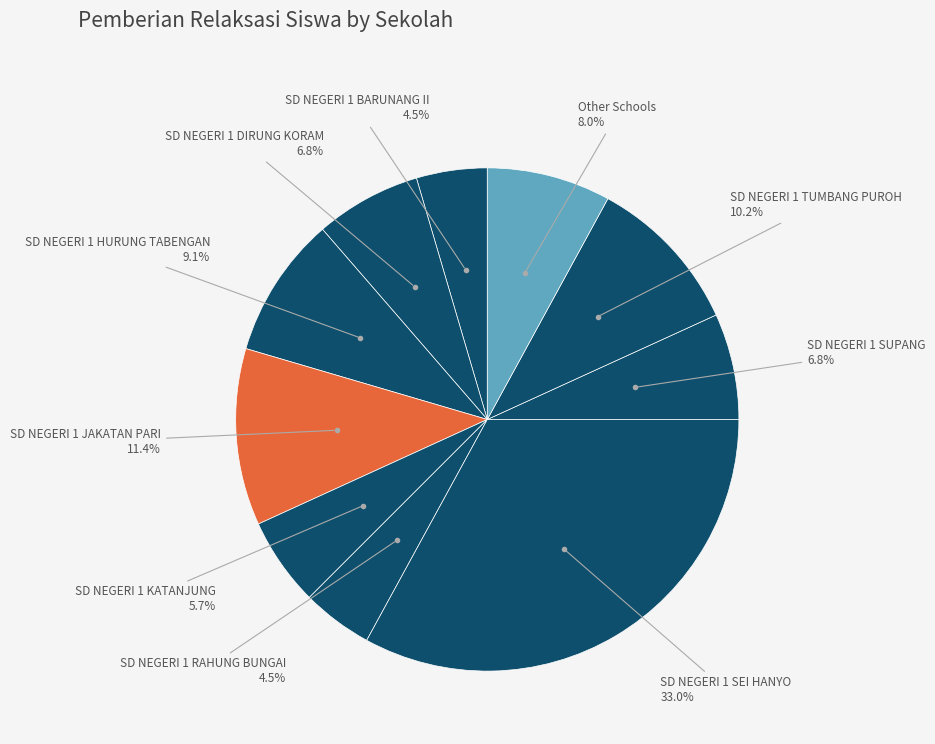

How many segments does this pie chart have?

10